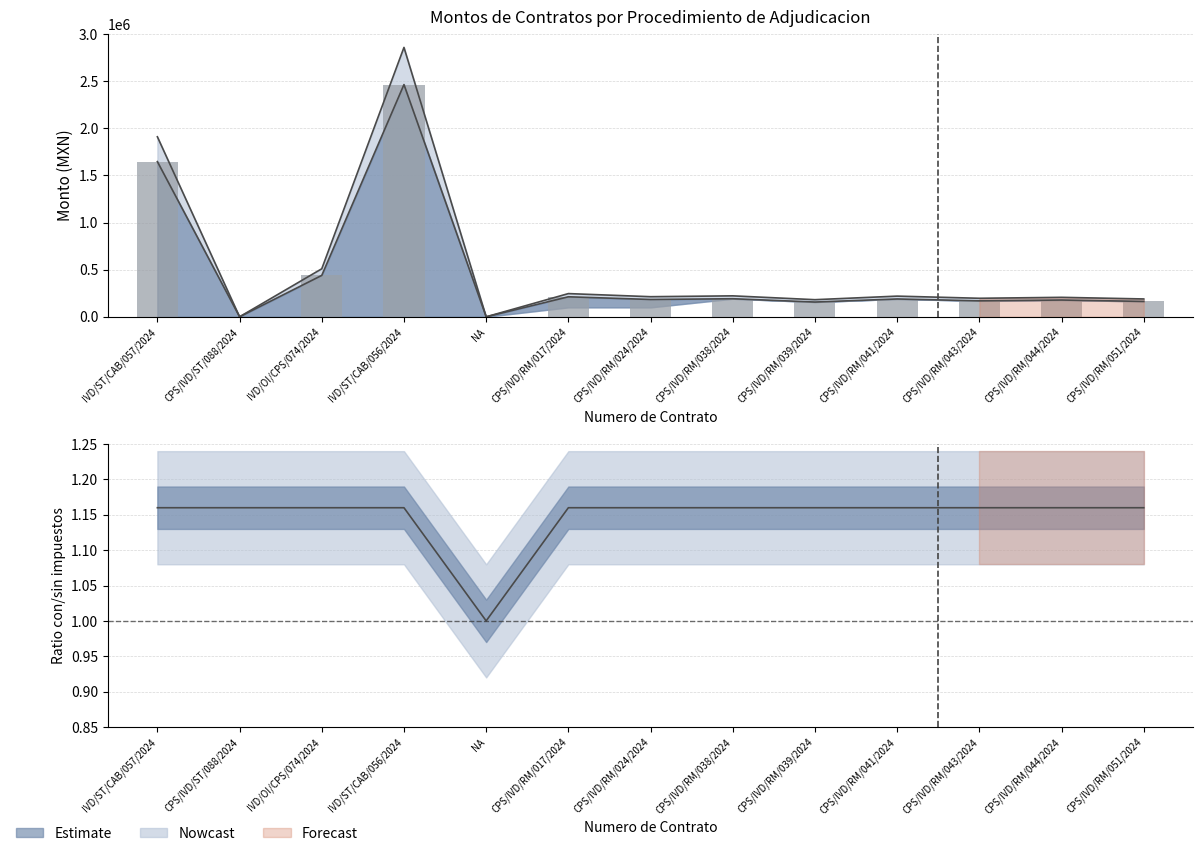

Reading right to left, extract all data points from this chart.

CPS/IVD/RM/051/2024=163310.3	CPS/IVD/RM/044/2024=178125.0	CPS/IVD/RM/043/2024=169500.0	CPS/IVD/RM/041/2024=189237.9	CPS/IVD/RM/039/2024=156660.0	CPS/IVD/RM/038/2024=191750.0	CPS/IVD/RM/024/2024=183950.0	CPS/IVD/RM/017/2024=212400.0	NA=0.0	IVD/ST/CAB/056/2024=2465000.0	IVD/OI/CPS/074/2024=439500.0	CPS/IVD/ST/088/2024=139.5	IVD/ST/CAB/057/2024=1647300.0